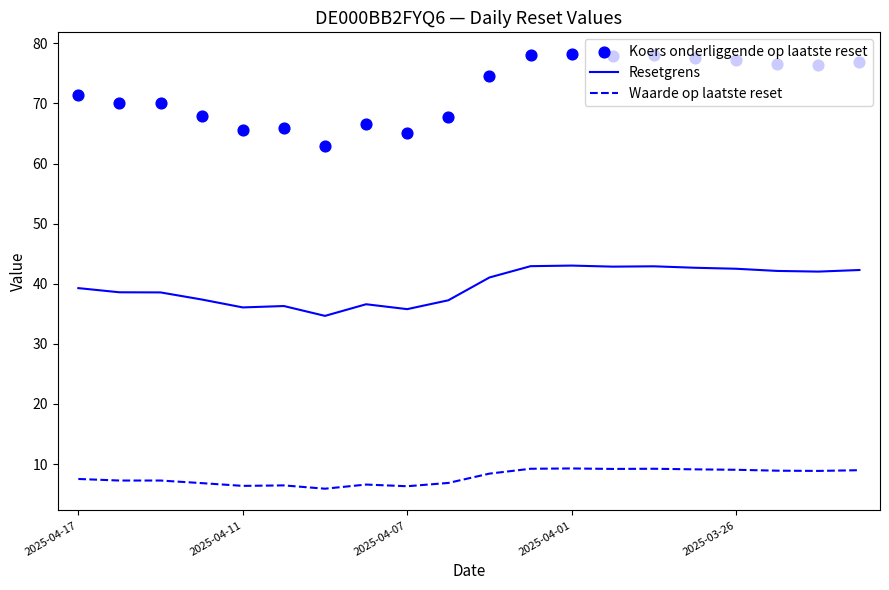

Is it true that Resetgrens equals 24.4 at 2025-04-11?

False